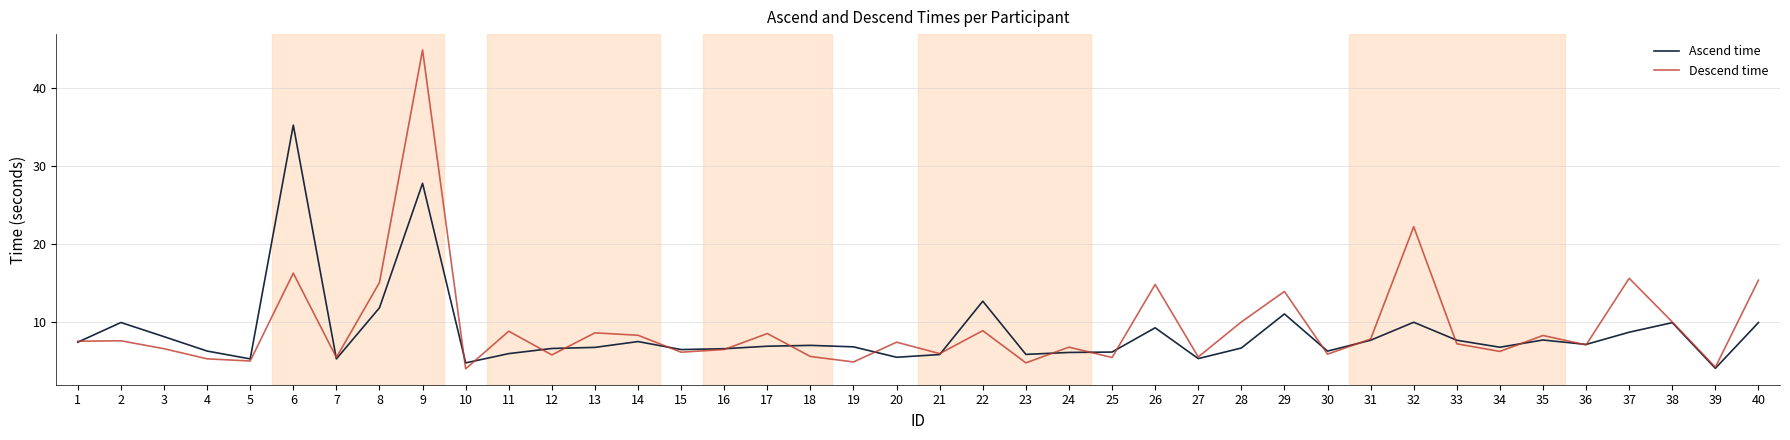

Which category has the highest value in the Descend time series?

9